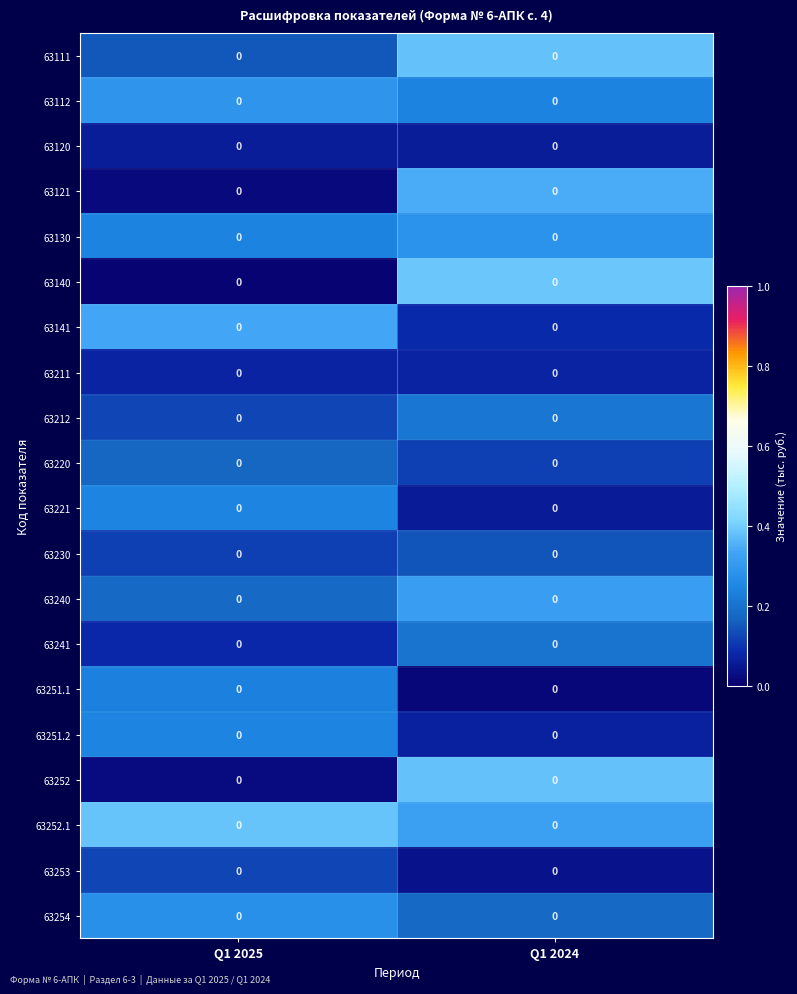

Between Q1 2025 and Q1 2024, which series saw the biggest shift?

63140